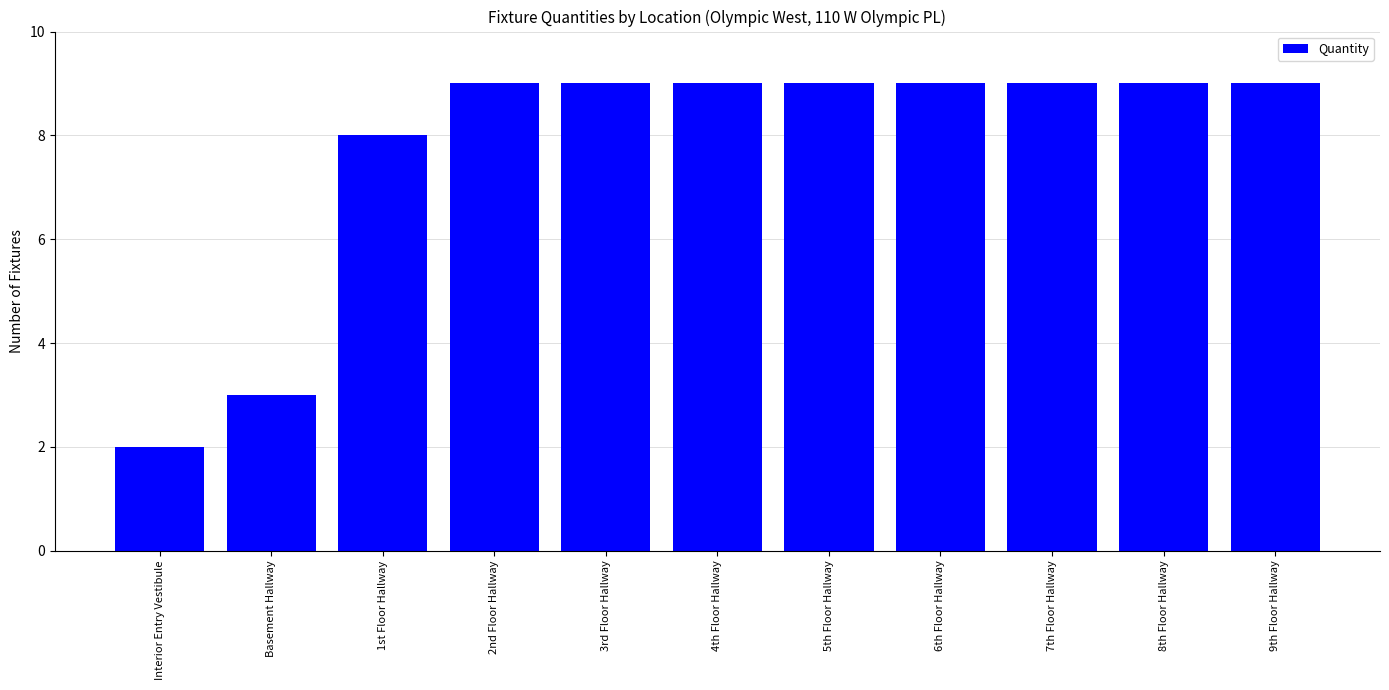

What is the greatest value displayed?

9